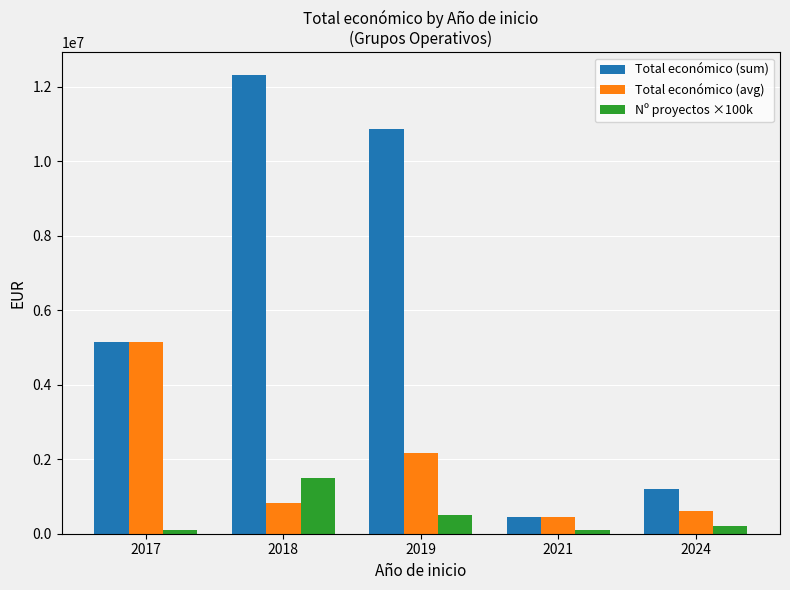

List the series in order of their peak value, highest first.

Total económico (sum), Total económico (avg), Nº proyectos ×100k